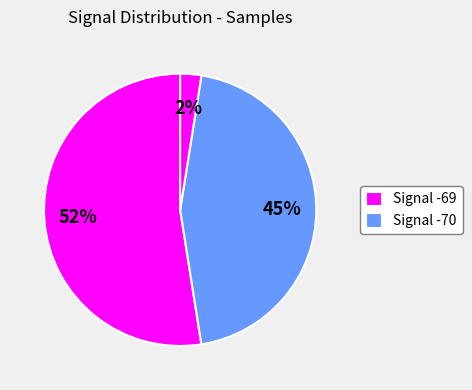

How many segments does this pie chart have?

3